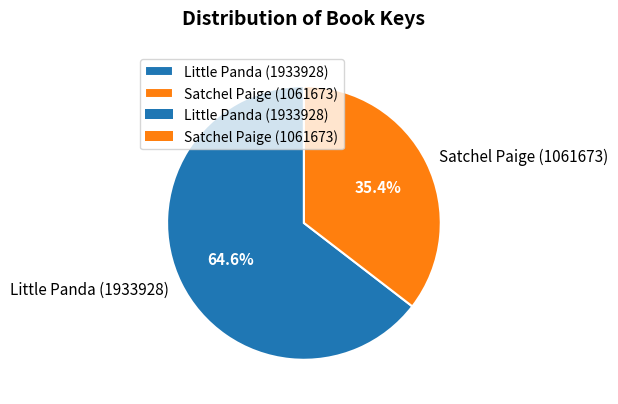

Is Little Panda (1933928) the majority of the pie?

Yes